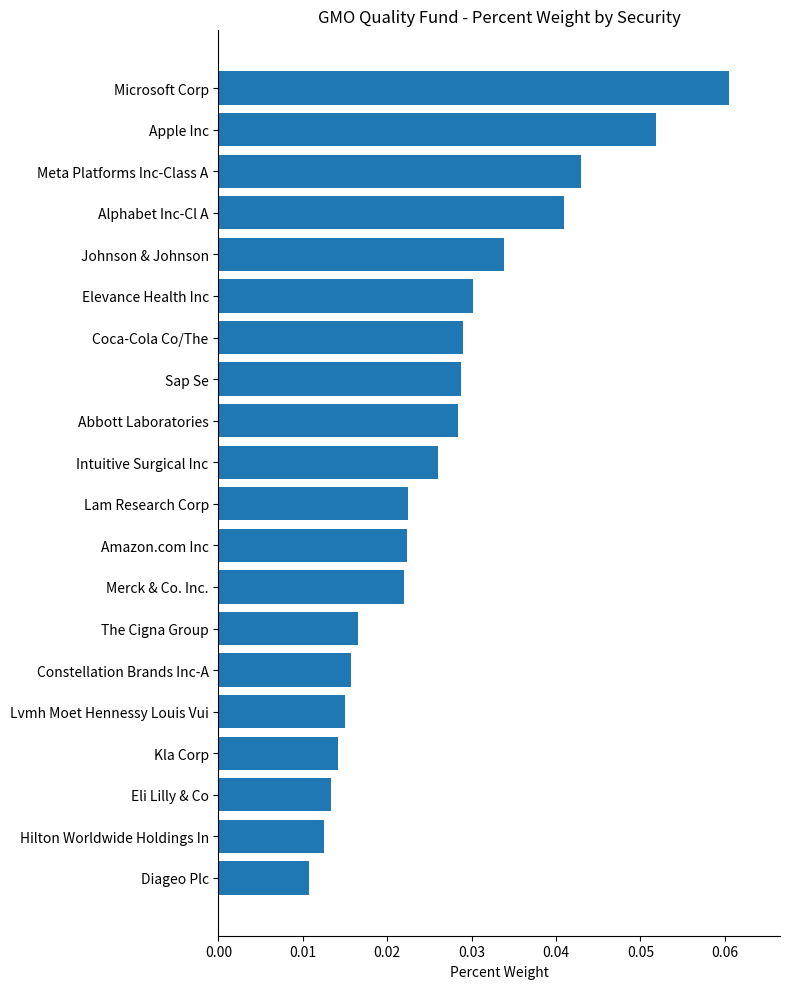

Which label corresponds to the smallest value in the chart?

Diageo Plc